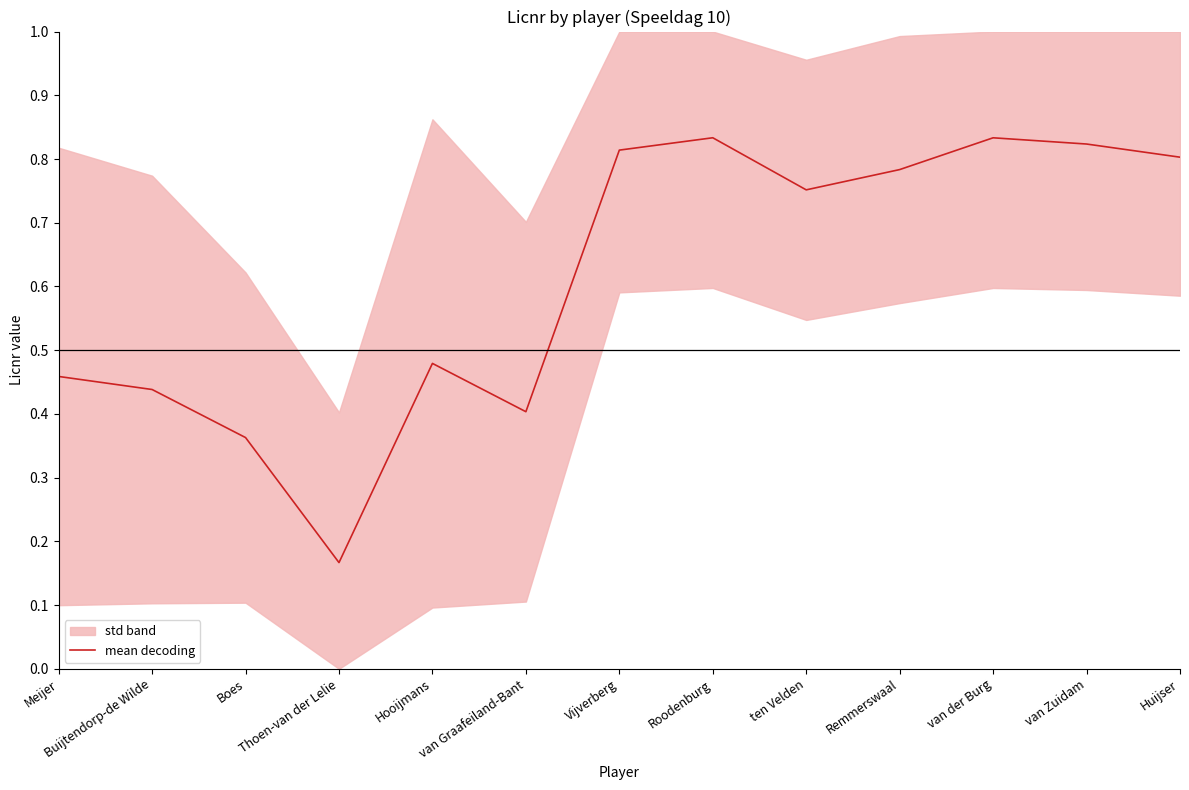

Where is the data nearest to the value 0?

Thoen-van der Lelie